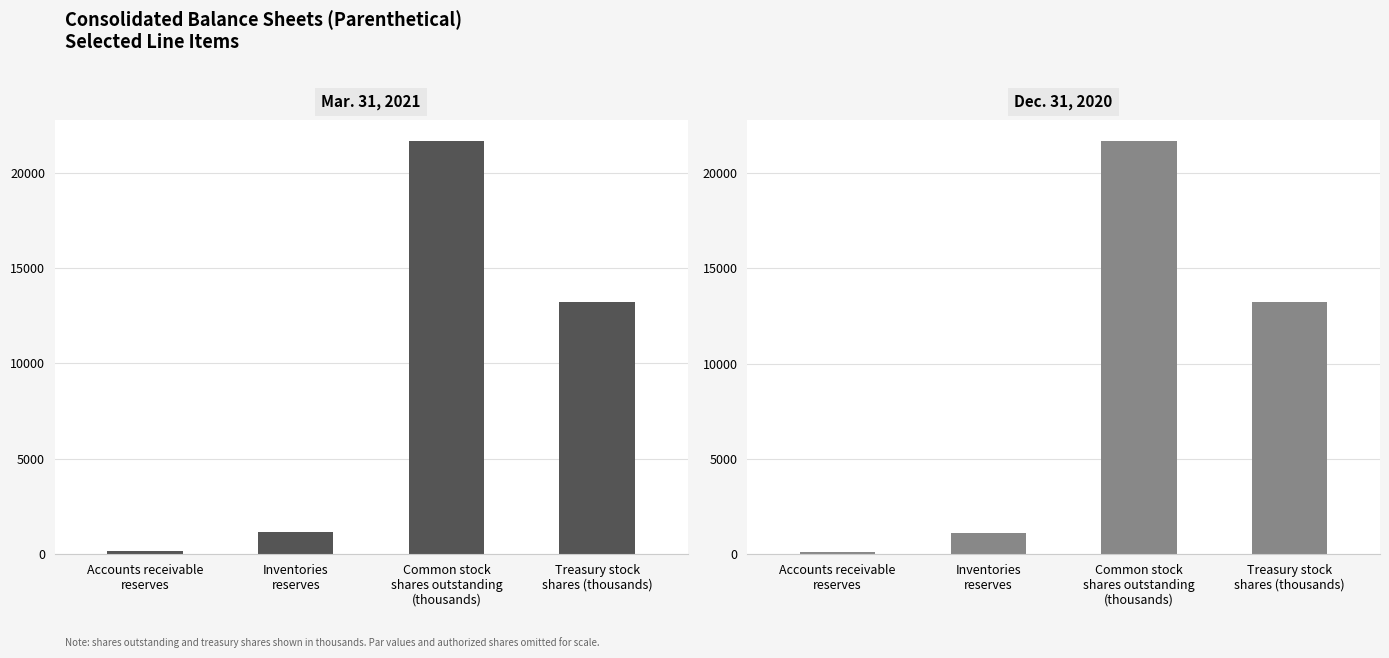

Is the value of Mar. 31, 2021 at Accounts receivable
reserves greater than the value of Dec. 31, 2020 at Treasury stock
shares (thousands)?

No